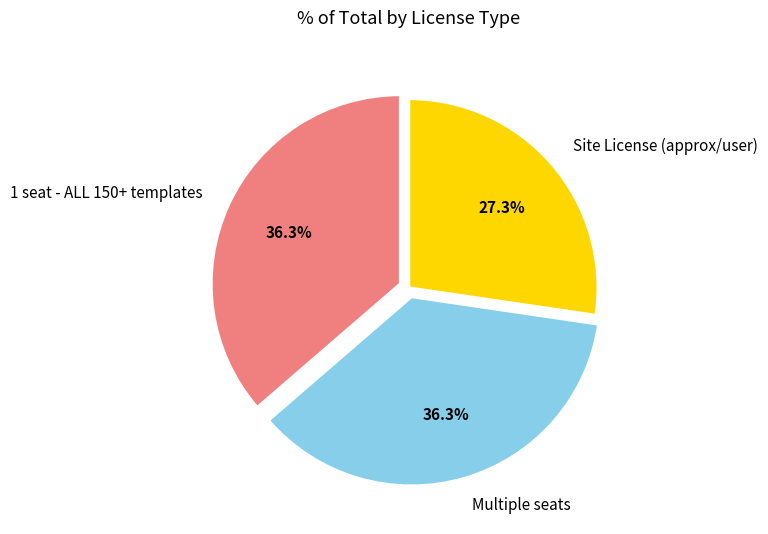

To the nearest percent, what is the combined percentage of 1 seat - ALL 150+ templates and Site License (approx/user)?

64%